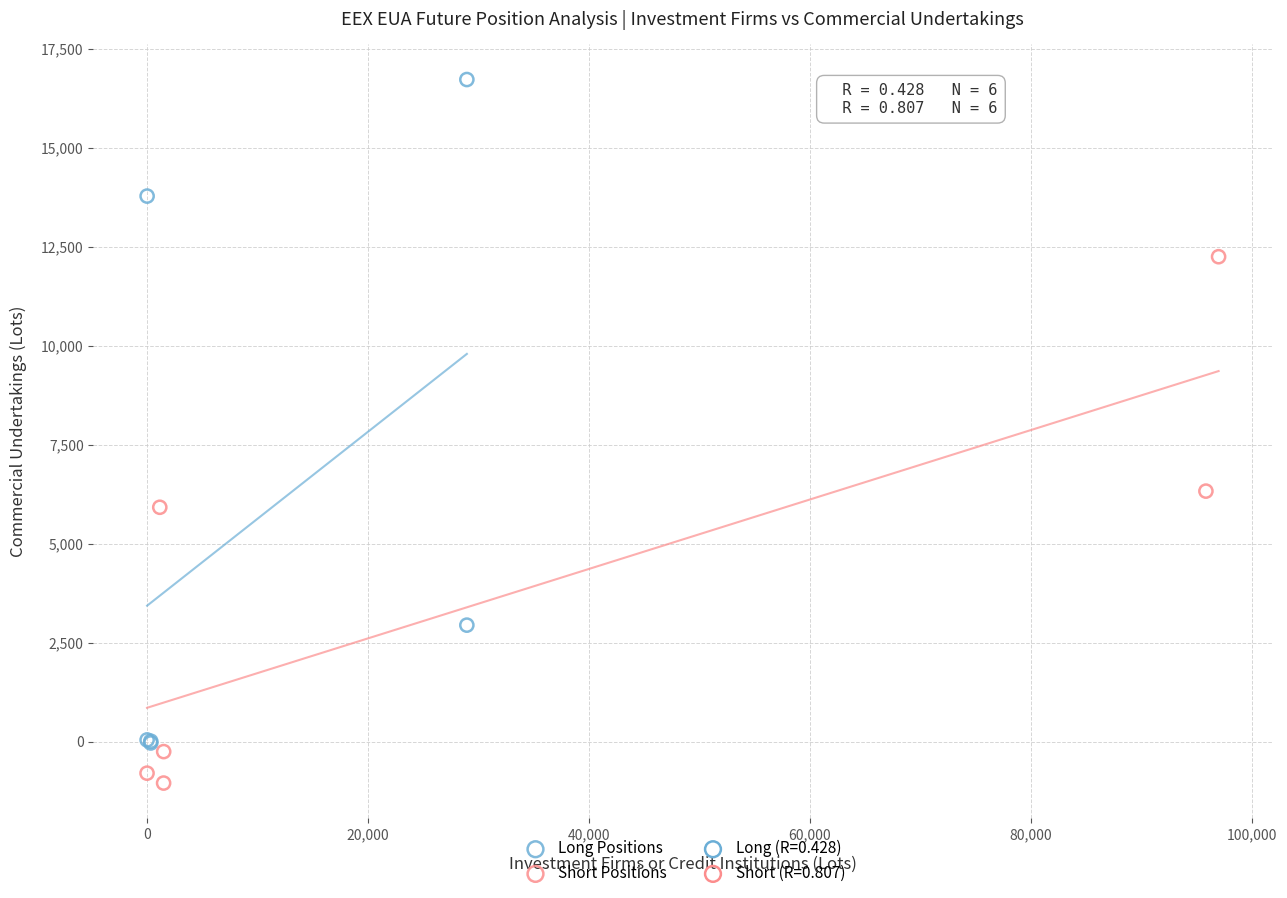

Which series reaches the minimum Y coordinate?

Short Positions